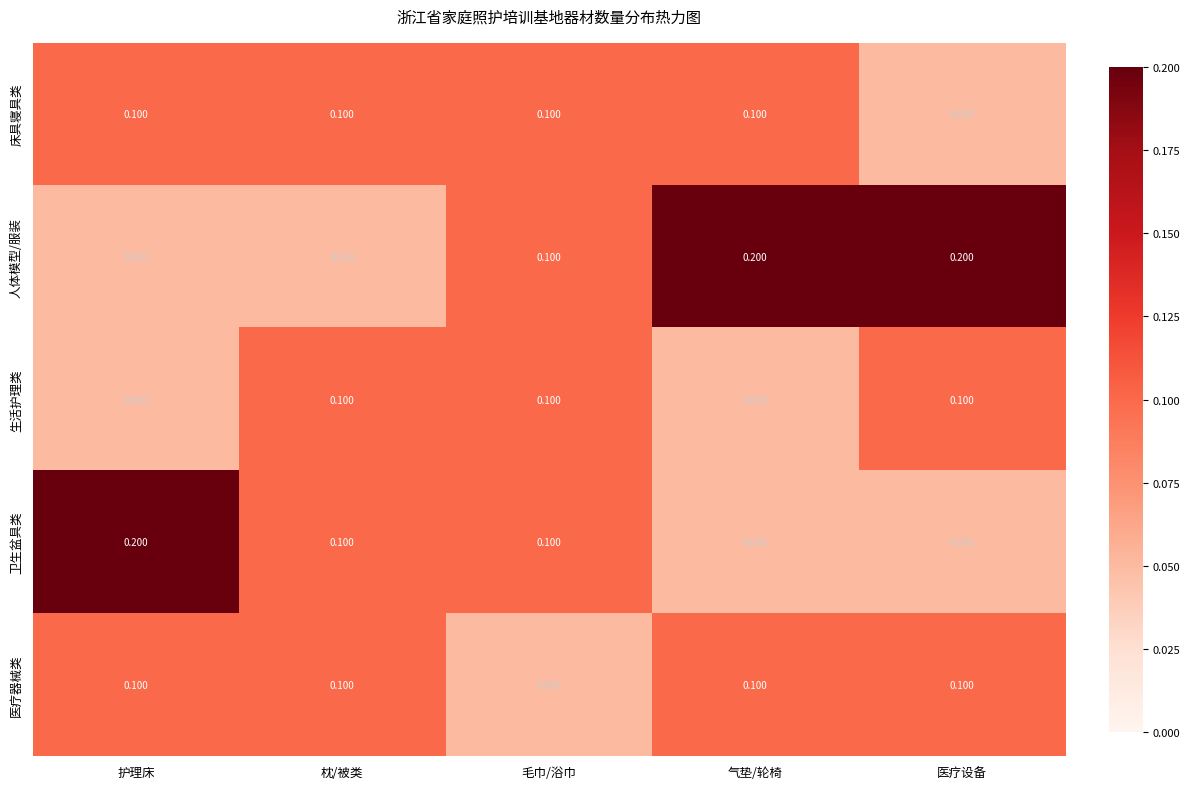

What is the difference between the highest and lowest values at 医疗设备?

0.2